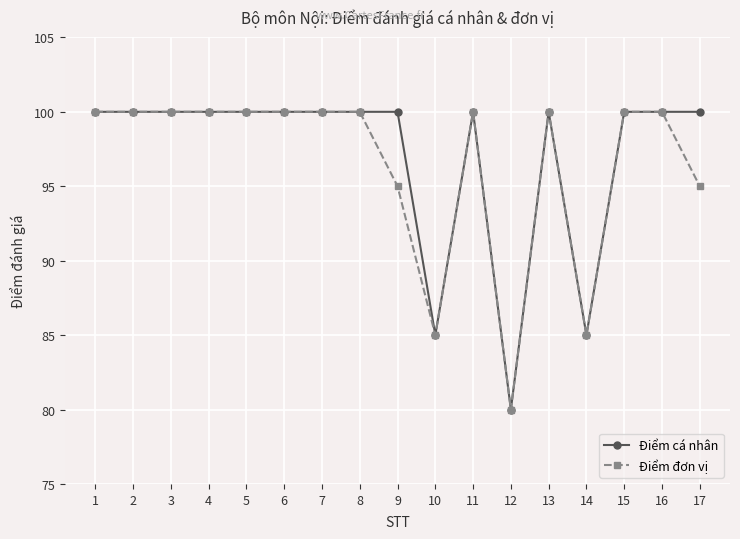

Between 1 and 17, which series saw the biggest shift?

Điểm đơn vị